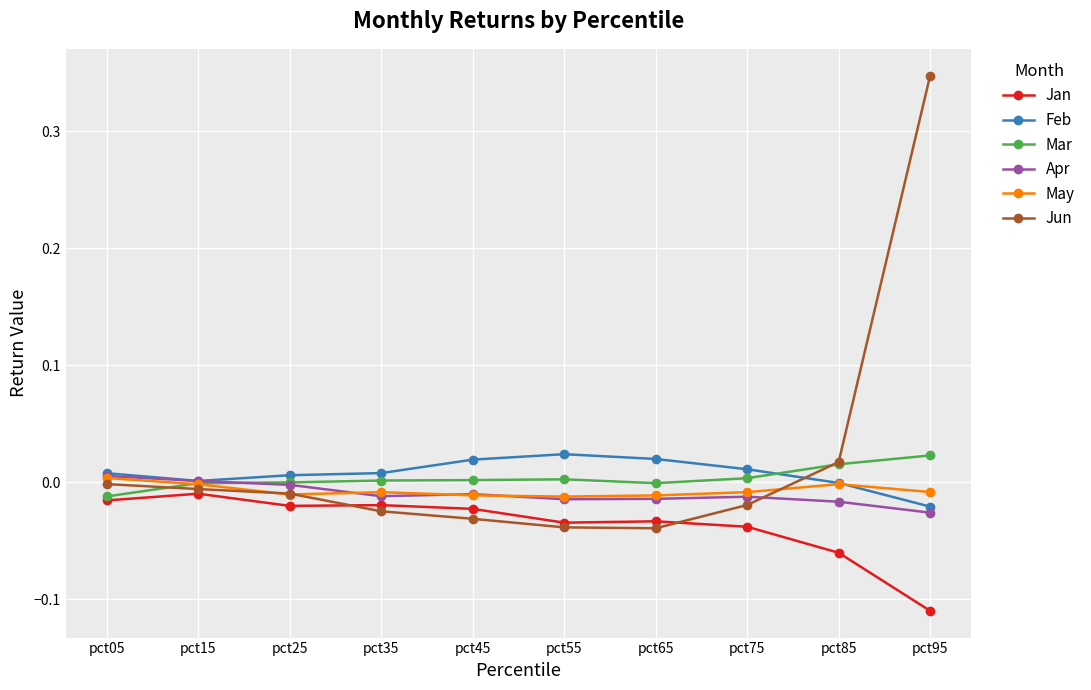

Which category has the lowest value across all series?

pct95